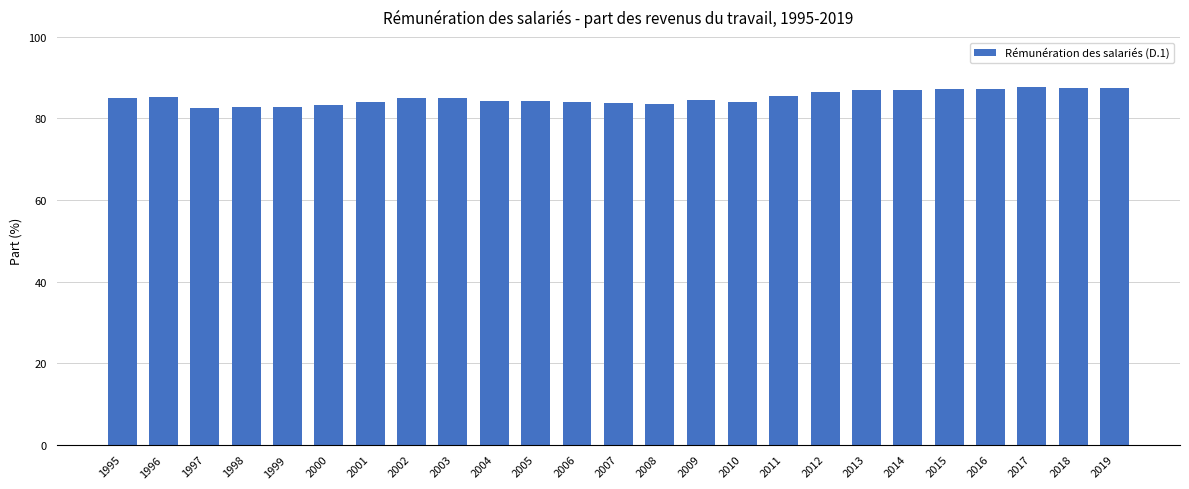

What is the difference between the second highest and minimum values?

4.9